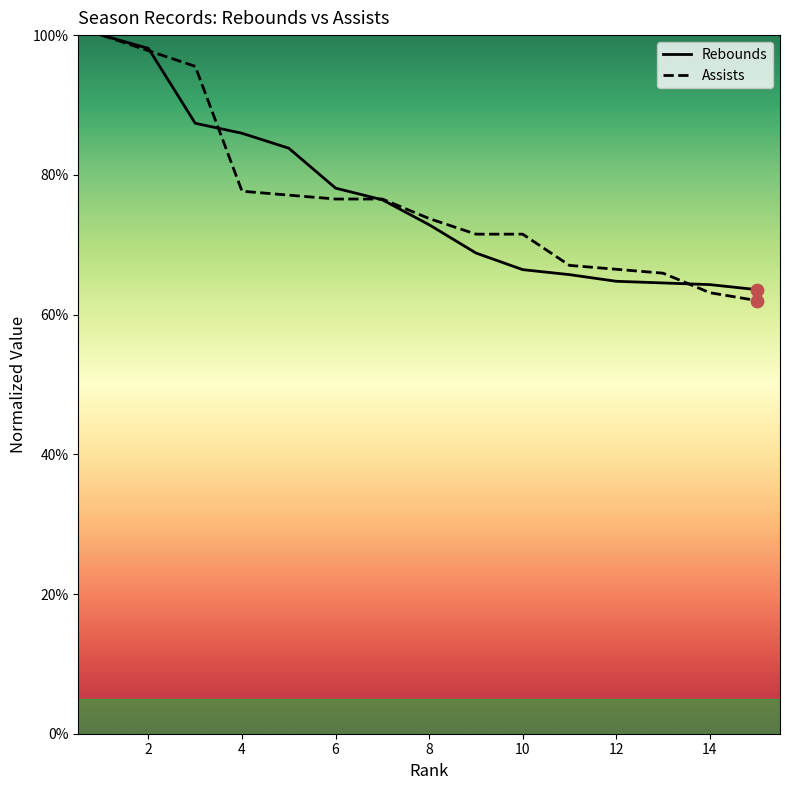

What is the minimum value shown in the chart?

62.0